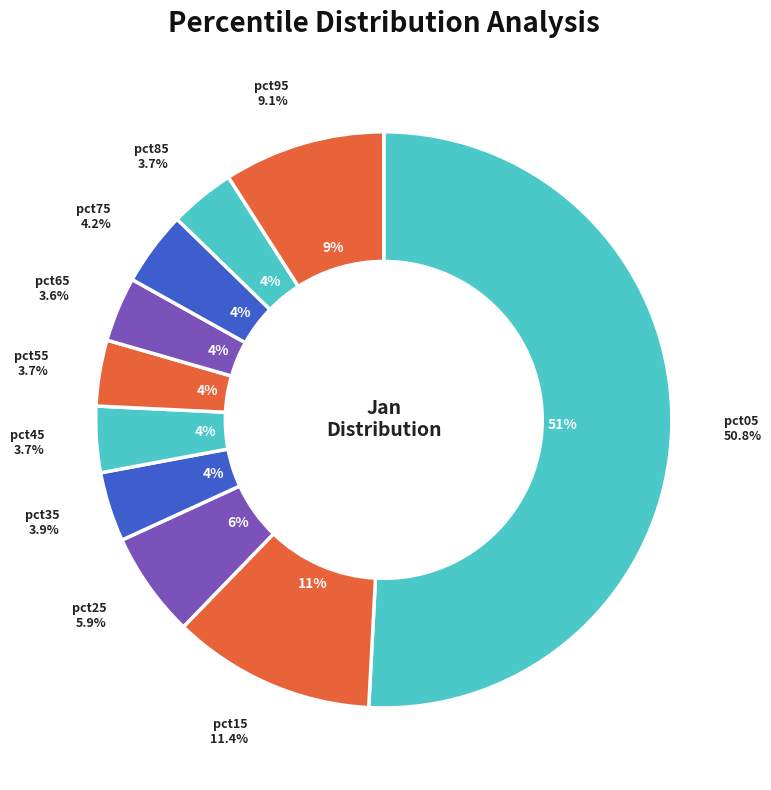

Which category has the biggest portion of the pie?

pct05